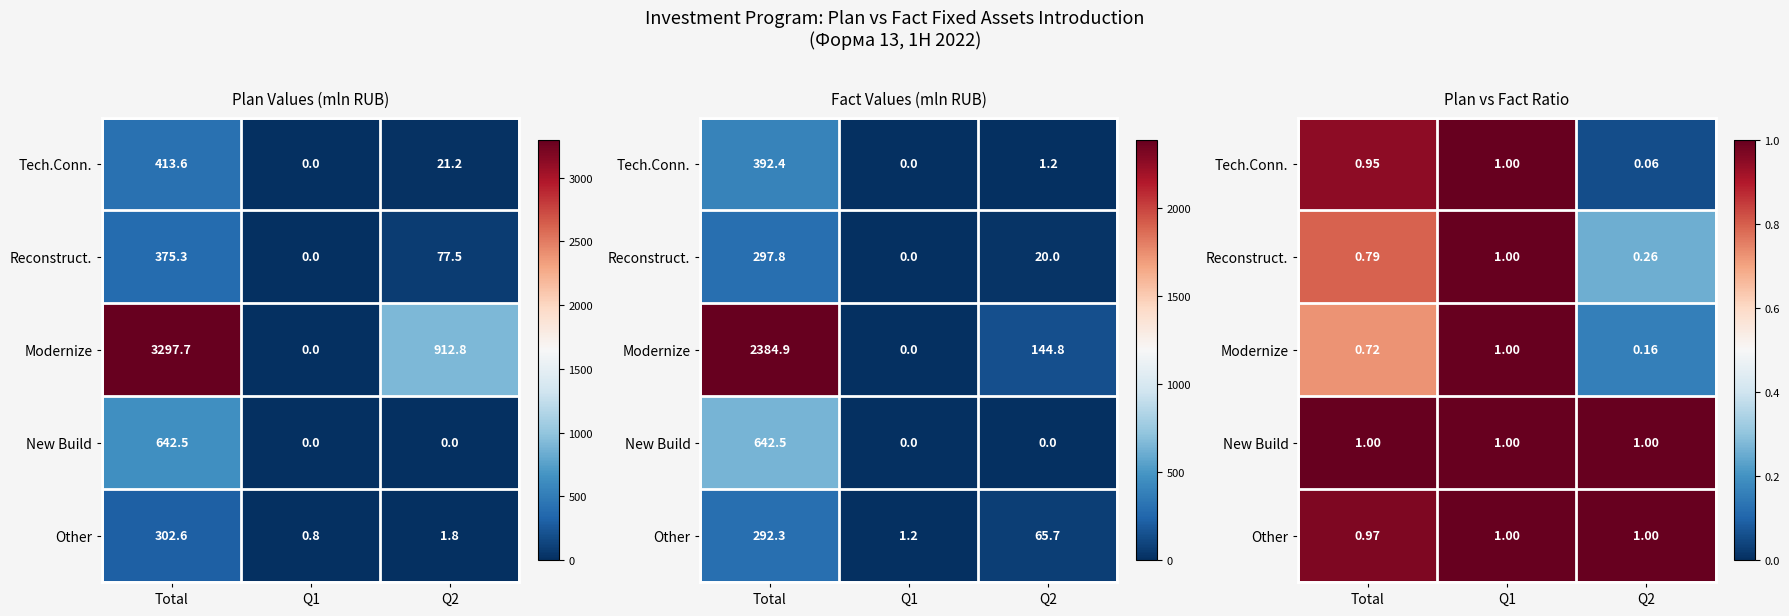

The value of Tech.Conn. at Total is 0.3. True or false?

False